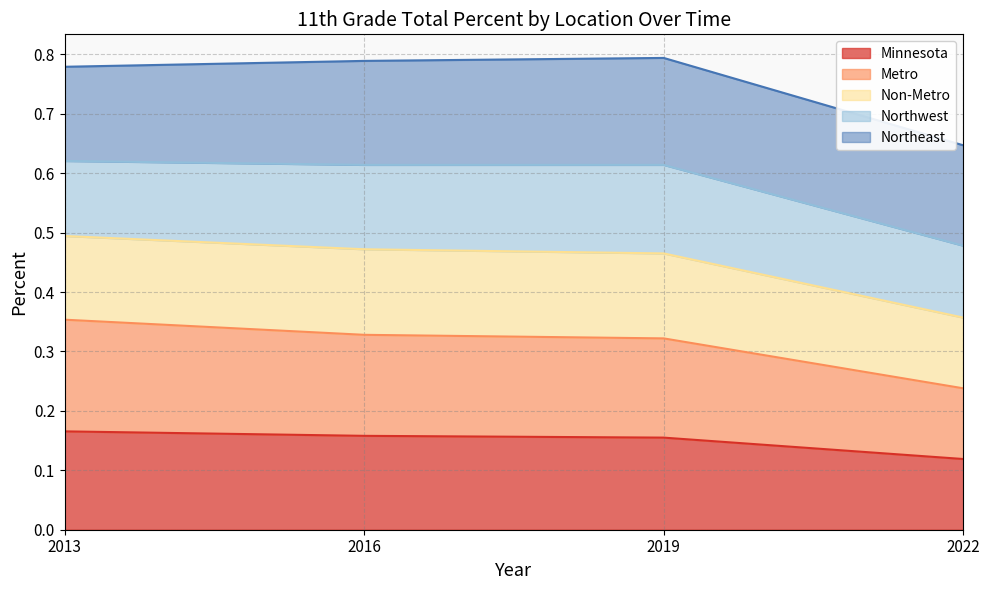

The value of Minnesota at 2013 is 0.1. True or false?

False